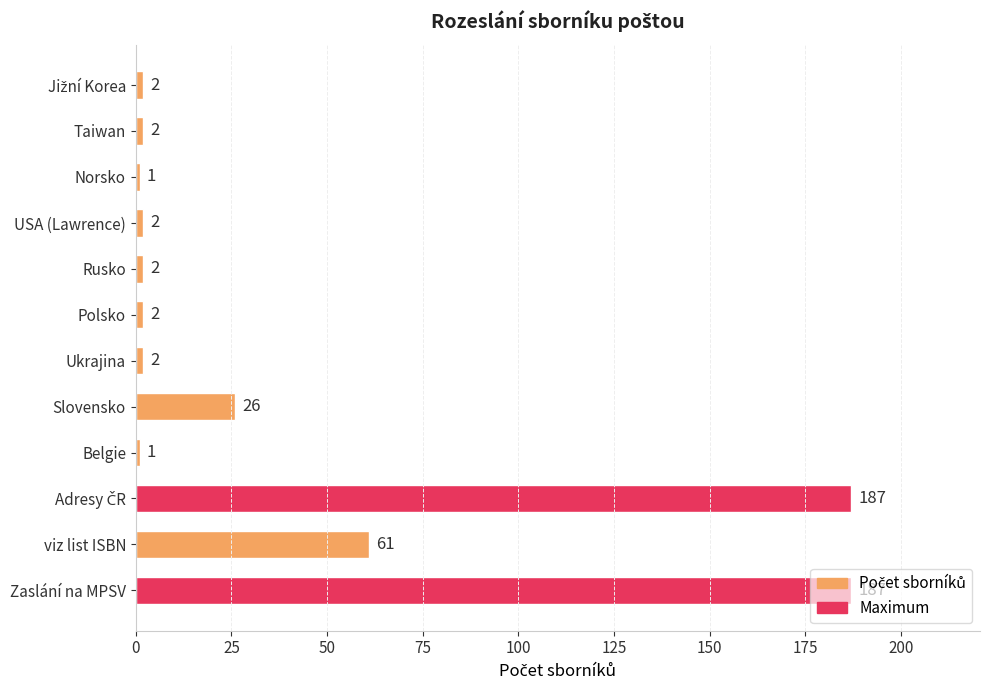

Does the chart contain any negative values?

No